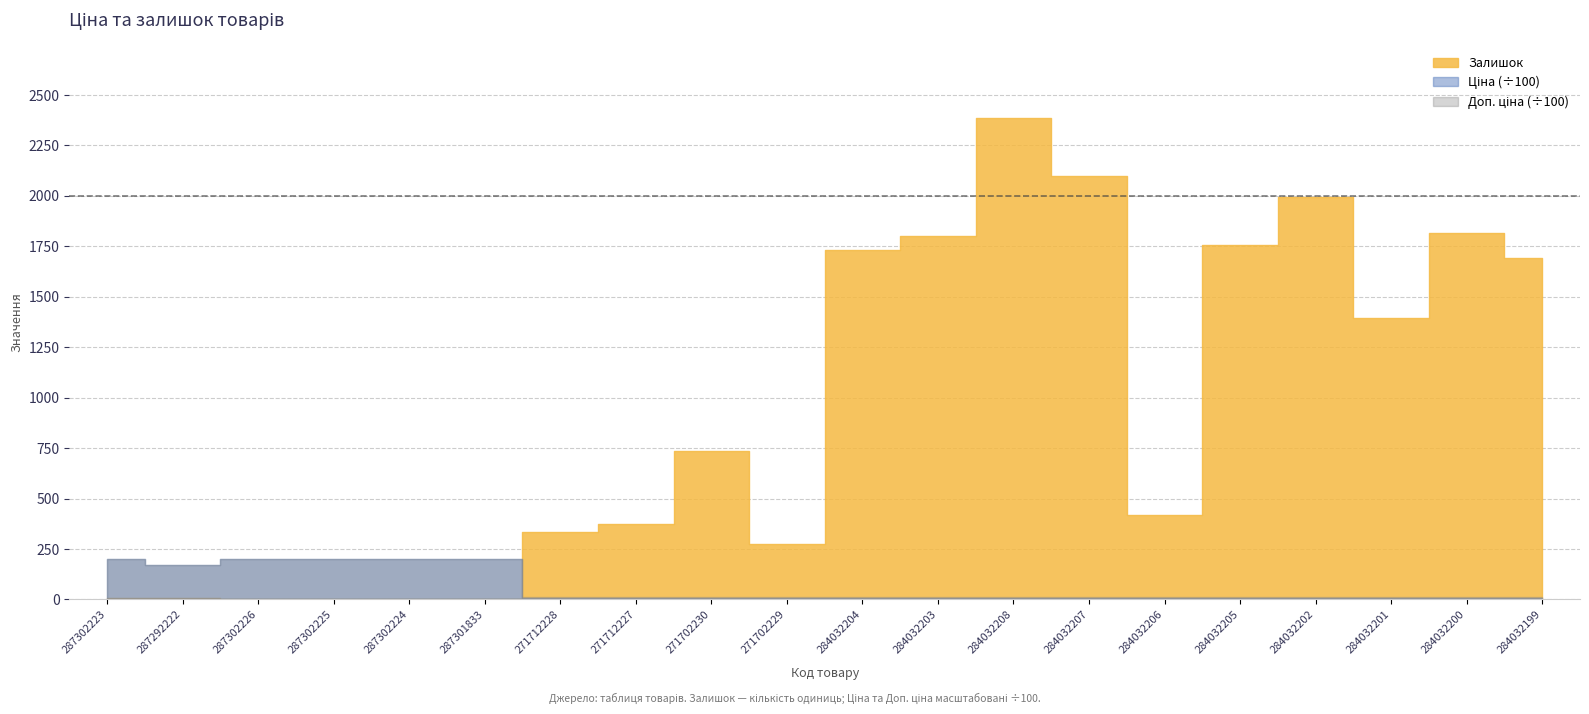

Count the number of categories in the chart.

20